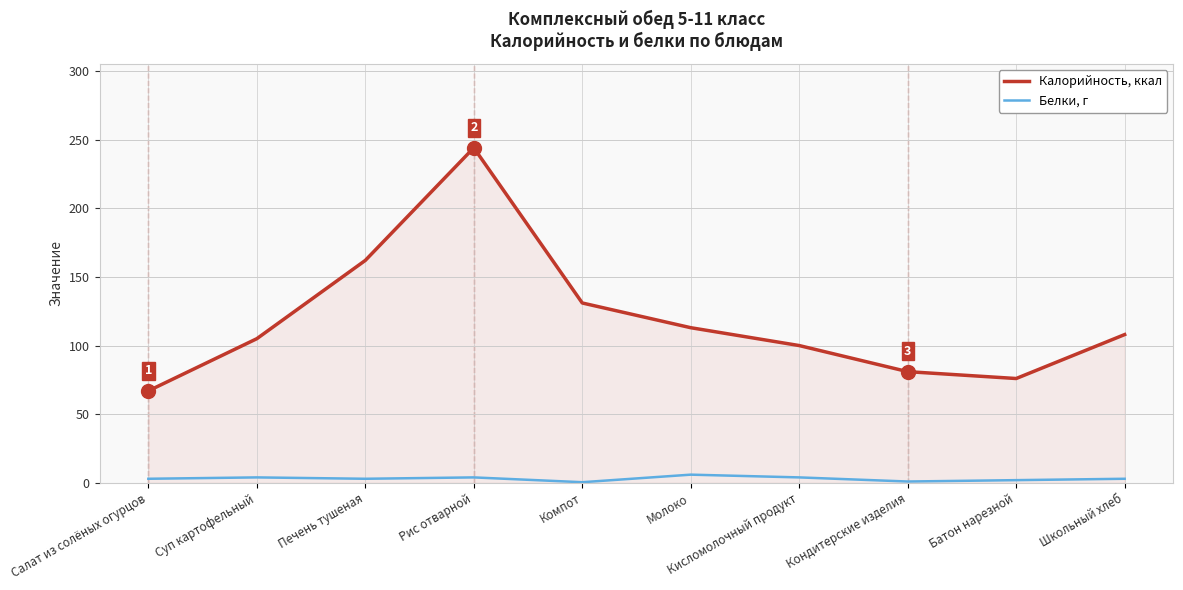

Does the chart display data point markers on the line(s)?

No